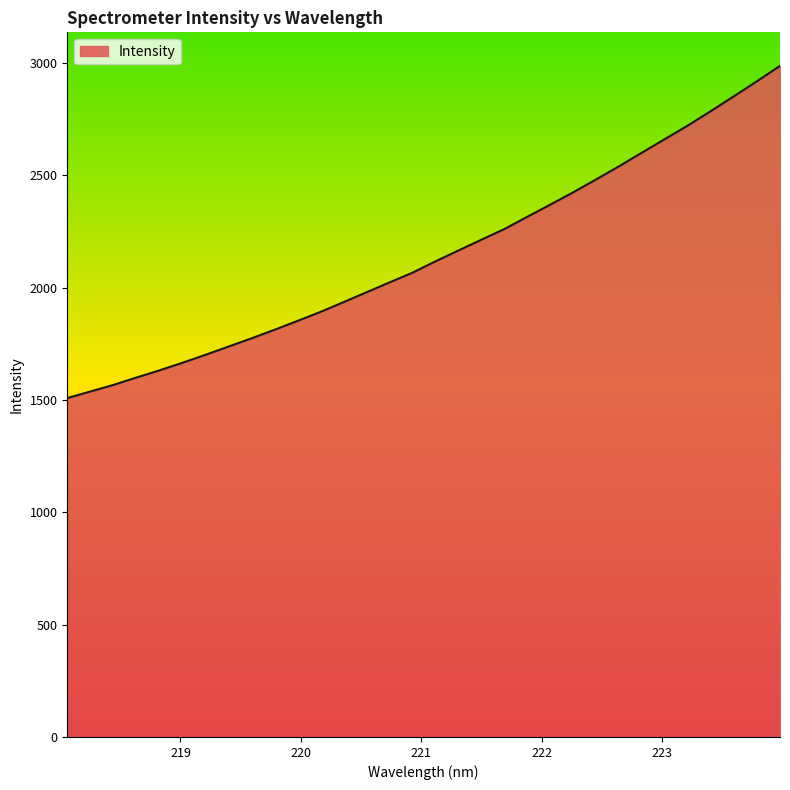

How many values exceed 2116?

16